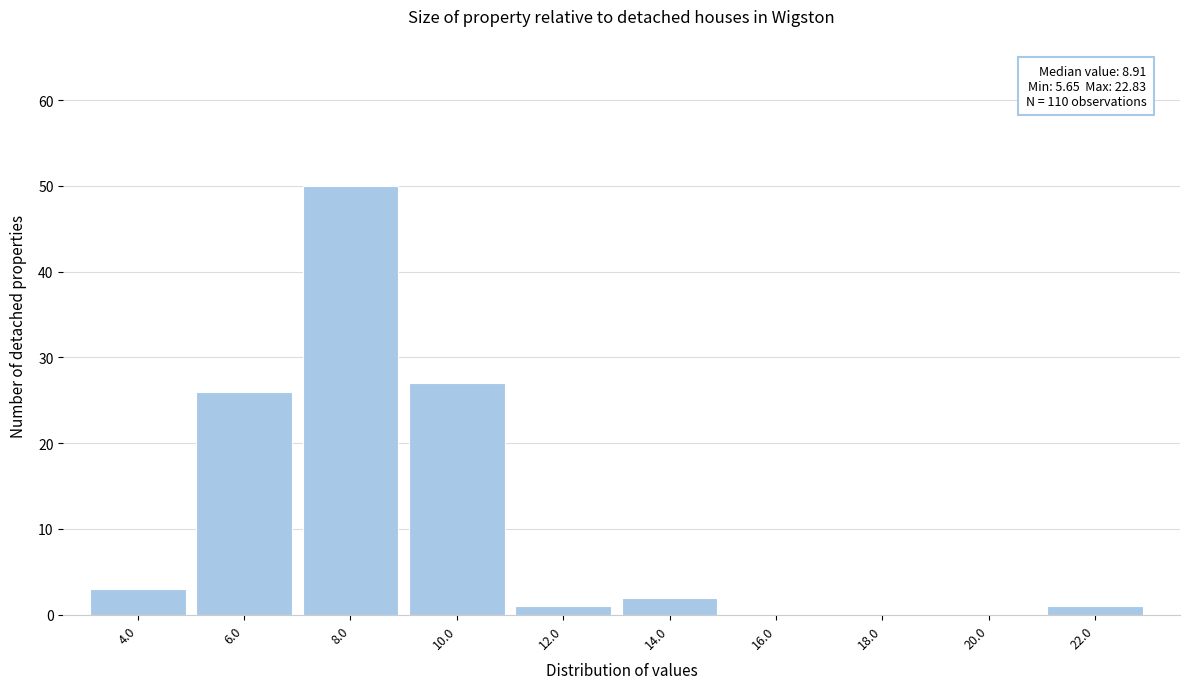

Reading right to left, extract all data points from this chart.

22.0=1	20.0=0	18.0=0	16.0=0	14.0=2	12.0=1	10.0=27	8.0=50	6.0=26	4.0=3